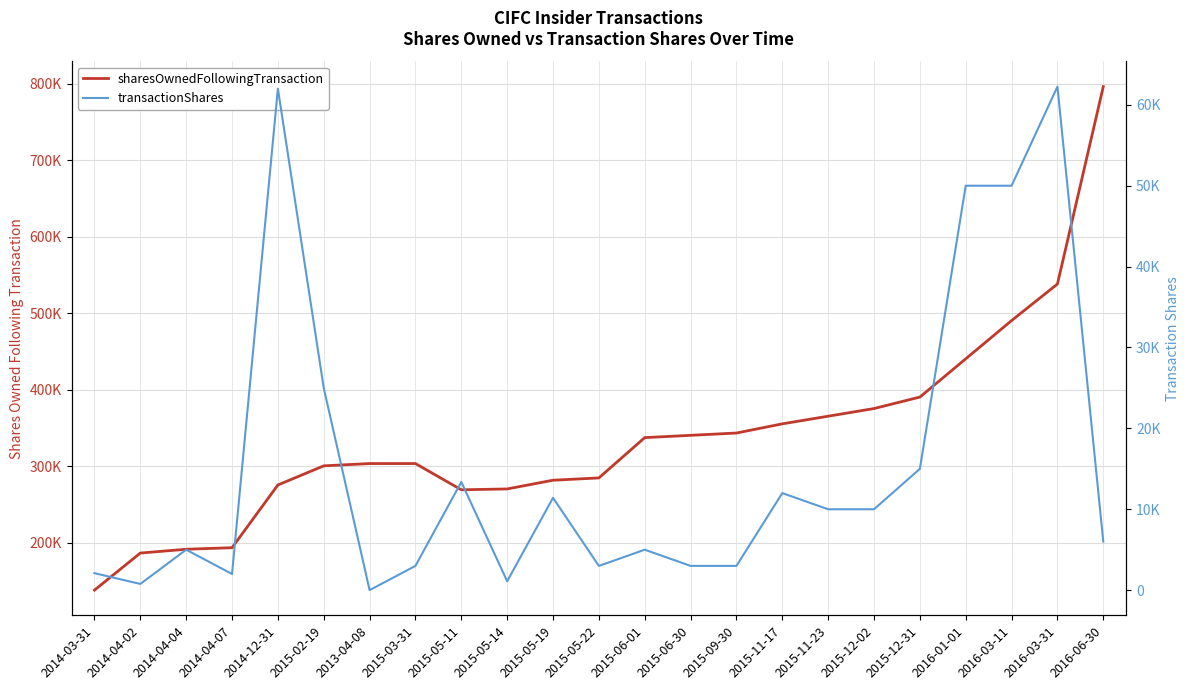

True or false: transactionShares and sharesOwnedFollowingTransaction intersect in this chart.

False